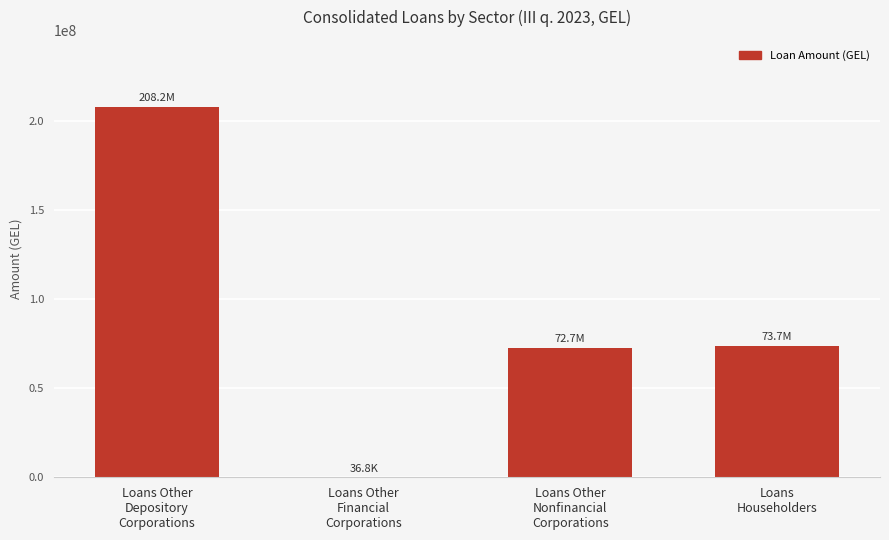

True or false: the data shows 208230203.6 at Loans Other
Depository
Corporations.

True